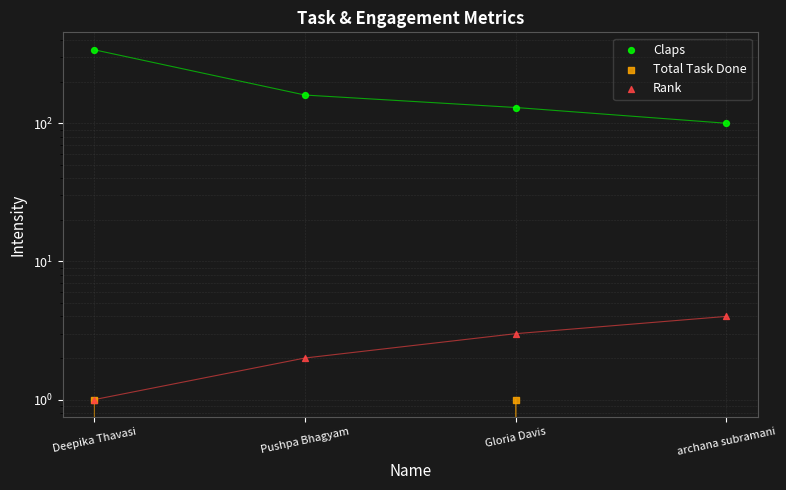

What are all the series names shown in the legend?

Claps, Total Task Done, Rank